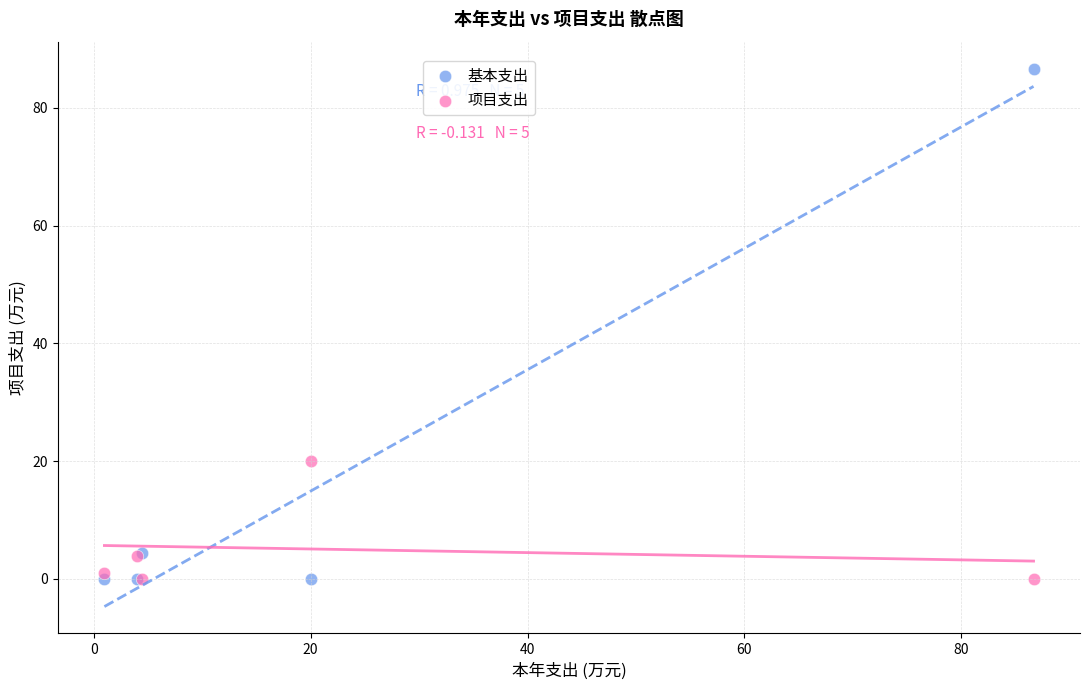

Across all series, what Y value is closest to 43?

20.0